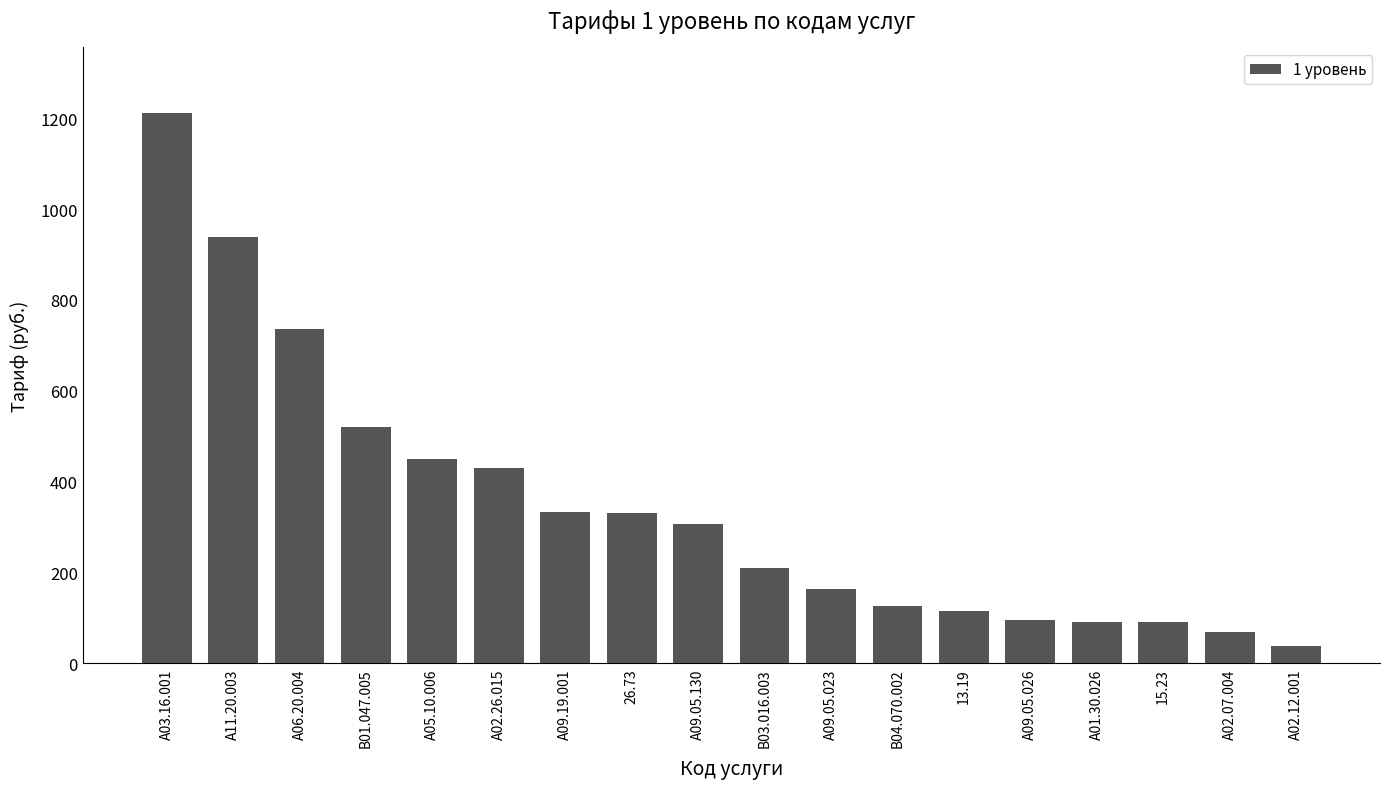

Read the value at В03.016.003.

210.9